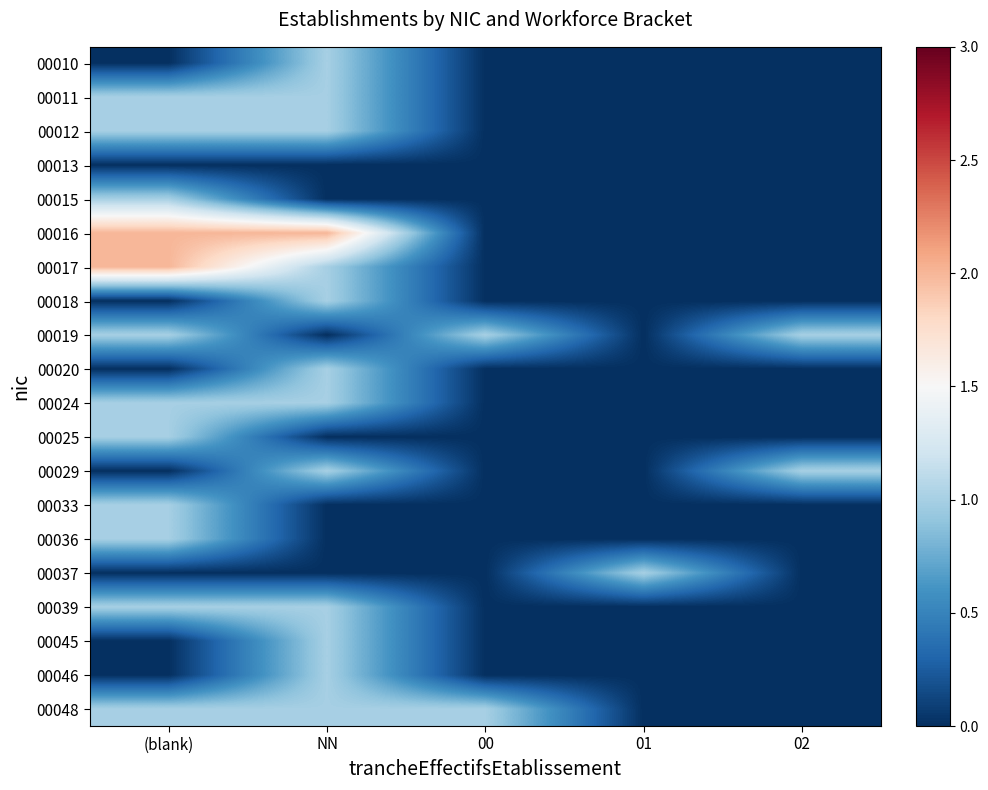

List the series in order of their peak value, lowest first.

00013, 00010, 00011, 00012, 00015, 00018, 00019, 00020, 00024, 00025, 00029, 00033, 00036, 00037, 00039, 00045, 00046, 00048, 00016, 00017